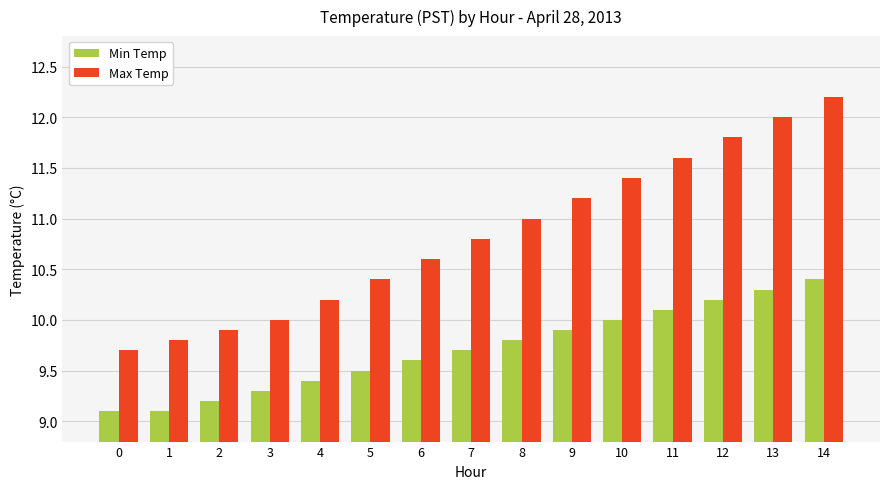

What are all the series names shown in the legend?

Min Temp, Max Temp